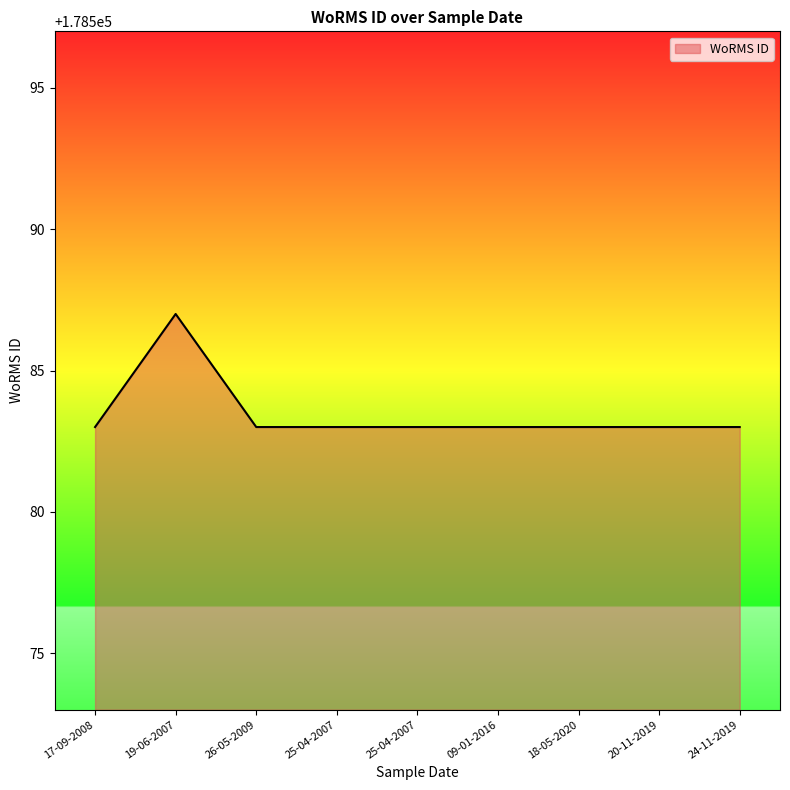

What is the ratio of the value at 25-04-2007 to the value at 18-05-2020?

1.0